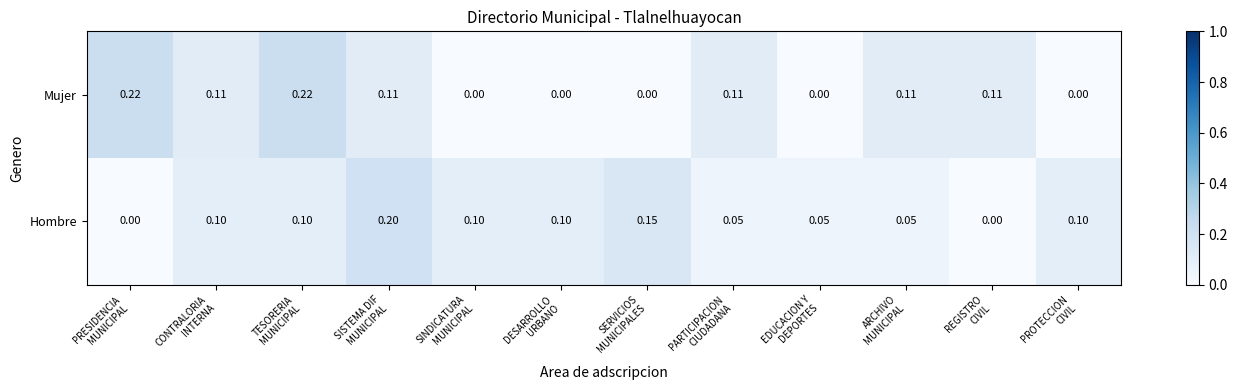

List the series in order of their overall mean, highest first.

Hombre, Mujer